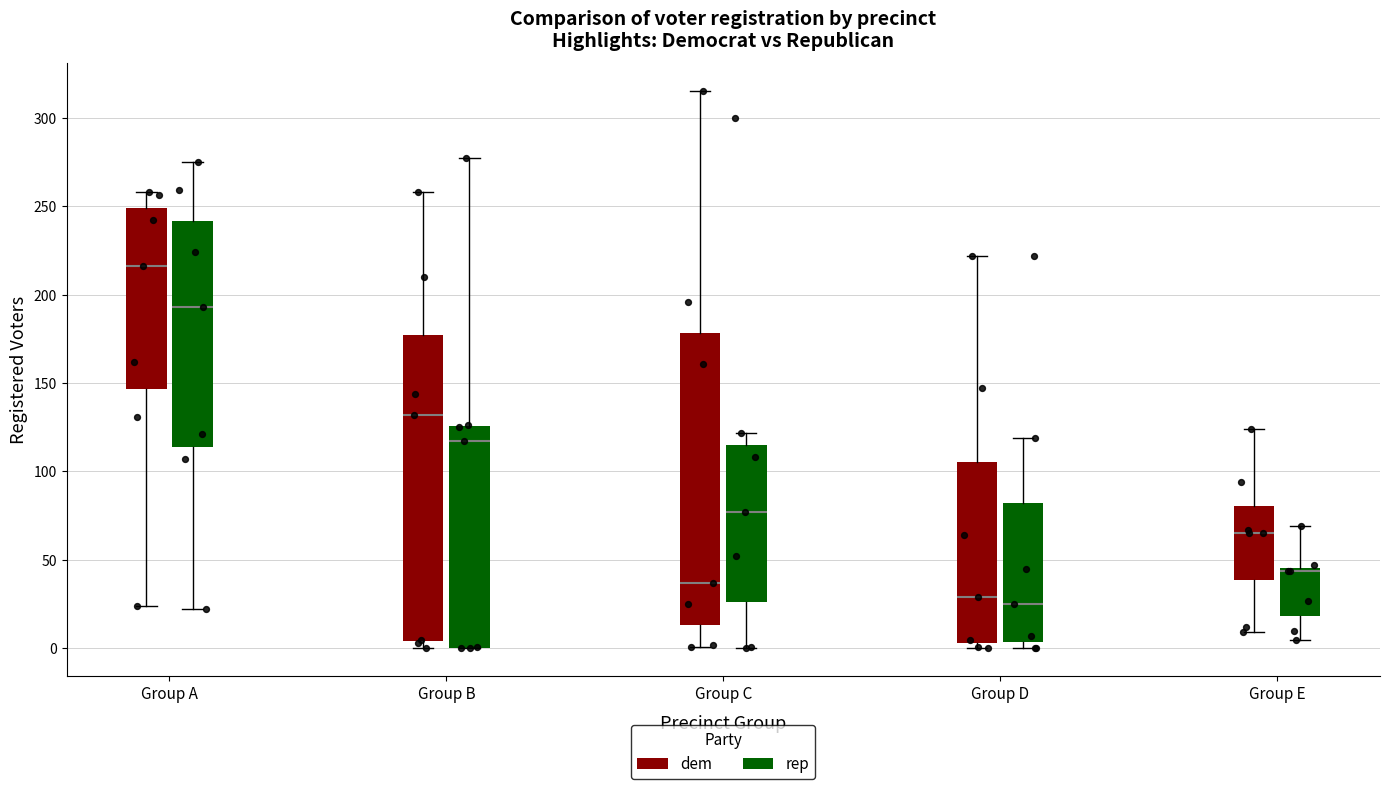

Reading left to right, transcribe this box plot: for each box, give where its median line is, the range the box spans, and where its two whiskers end, as read against the y-axis. The values are not printed on the chart, so give them approximately, as read against the axis.

Group A (dem): median 215, box 145 to 250, whiskers 25 to 260
Group A (rep): median 195, box 115 to 240, whiskers 20 to 275
Group B (dem): median 130, box 5 to 175, whiskers 0 to 260
Group B (rep): median 115, box 0 to 125, whiskers 0 to 275
Group C (dem): median 35, box 15 to 180, whiskers 0 to 315
Group C (rep): median 75, box 25 to 115, whiskers 0 to 120
Group D (dem): median 30, box 5 to 105, whiskers 0 to 220
Group D (rep): median 25, box 5 to 80, whiskers 0 to 120
Group E (dem): median 65, box 40 to 80, whiskers 10 to 125
Group E (rep): median 45, box 20 to 45, whiskers 5 to 70